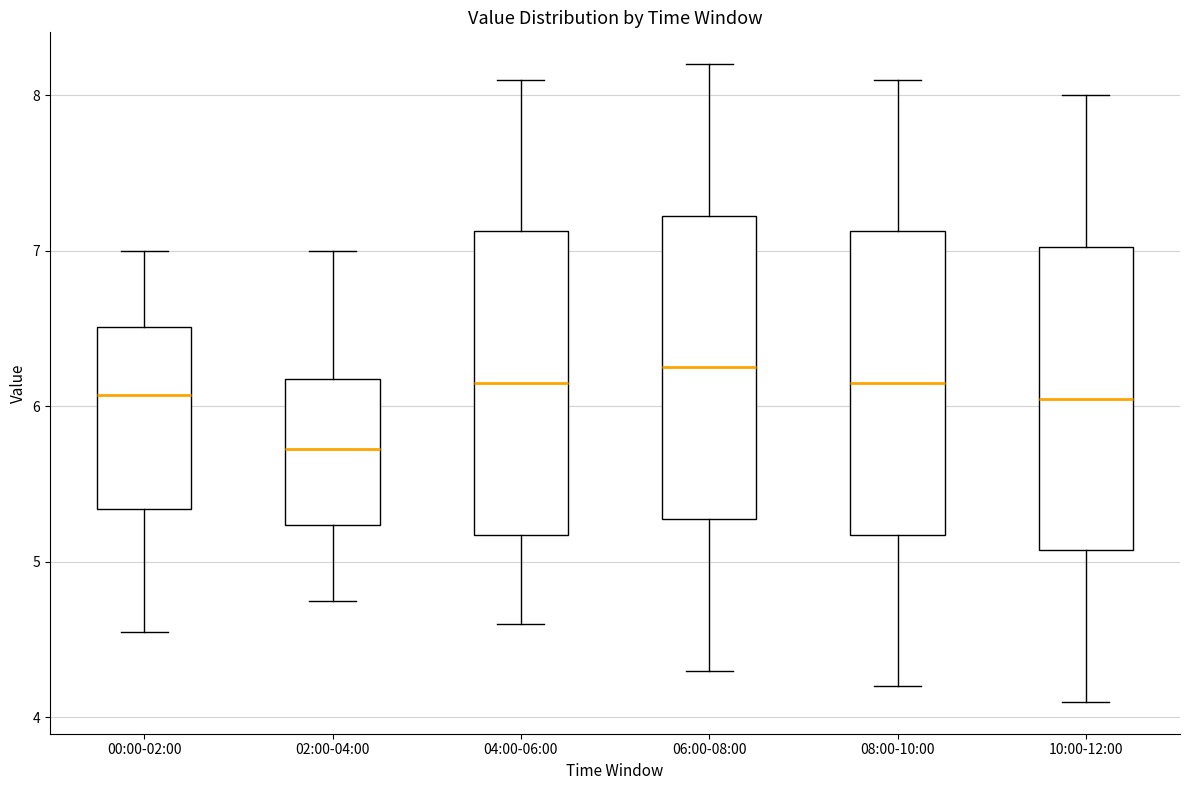

Reading left to right, read every box against the y-axis: the position of its median line, the range the box covers, and the ends of its whiskers. The values are not printed on the chart, so give them approximately, as read against the axis.

00:00-02:00: median 6.1, box 5.3 to 6.5, whiskers 4.6 to 7.0
02:00-04:00: median 5.7, box 5.2 to 6.2, whiskers 4.8 to 7.0
04:00-06:00: median 6.2, box 5.2 to 7.1, whiskers 4.6 to 8.1
06:00-08:00: median 6.3, box 5.3 to 7.2, whiskers 4.3 to 8.2
08:00-10:00: median 6.2, box 5.2 to 7.1, whiskers 4.2 to 8.1
10:00-12:00: median 6.1, box 5.1 to 7.0, whiskers 4.1 to 8.0